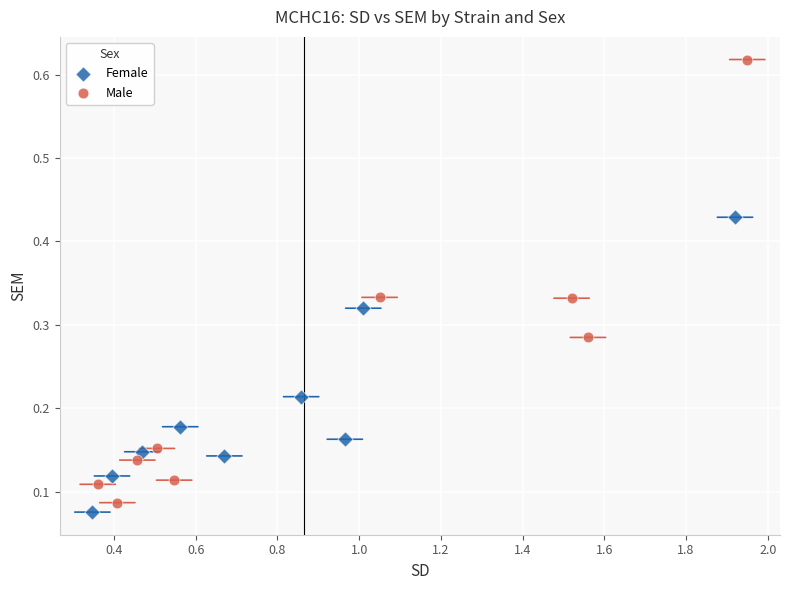

Which series contains the highest Y value?

Male